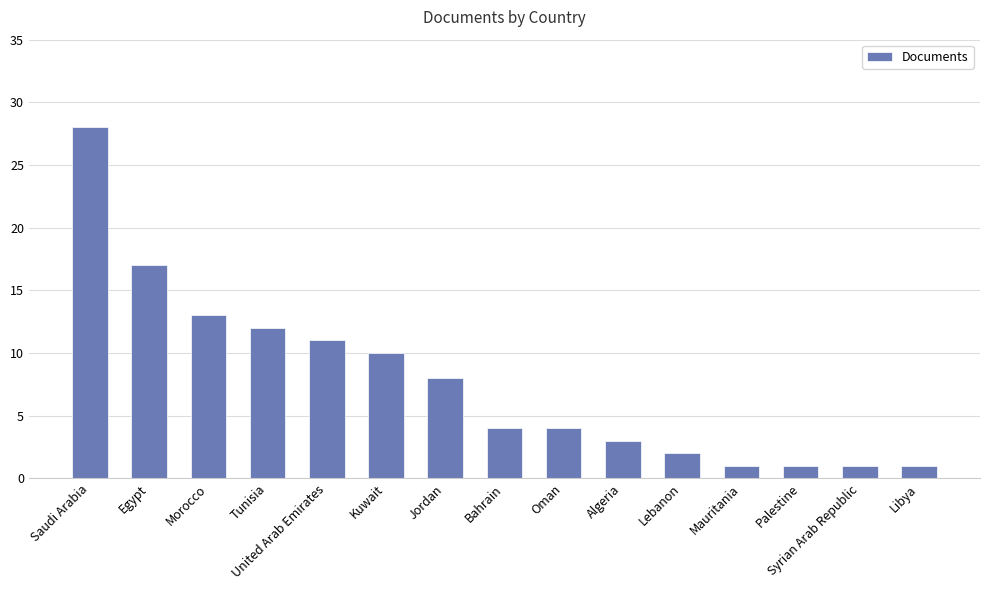

What is the label of the 9th bar from the right?

Jordan